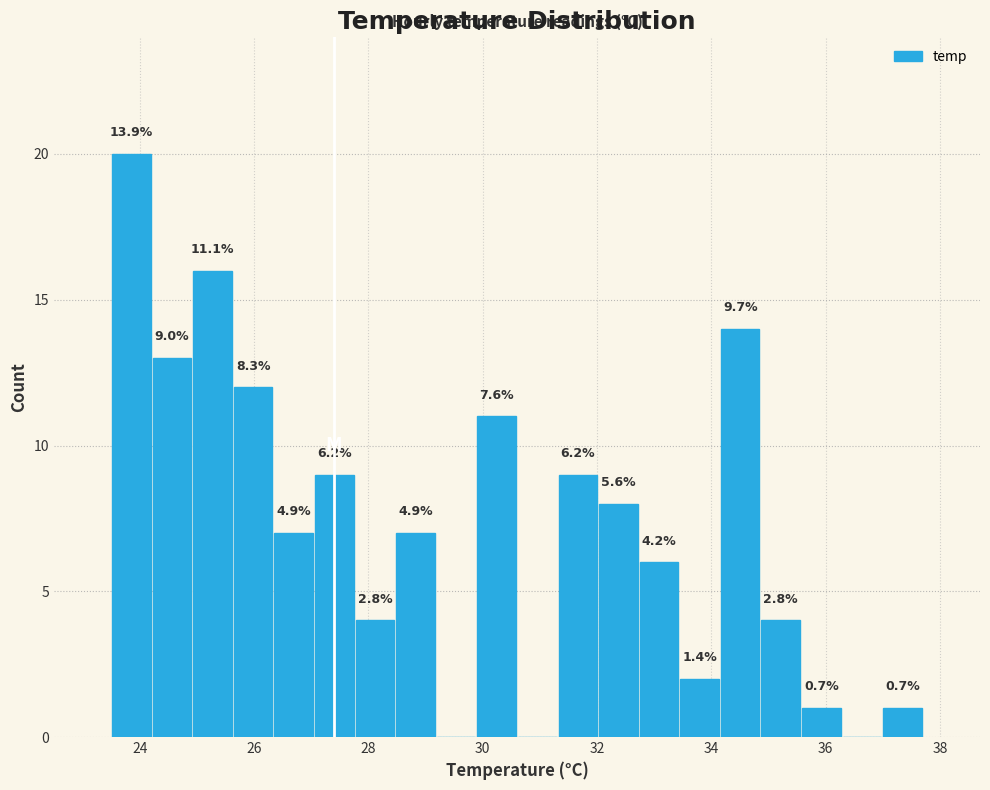

Around what value on the x-axis is the tallest bar? Give the approximate position of its centre, as read against the axis.

23.8